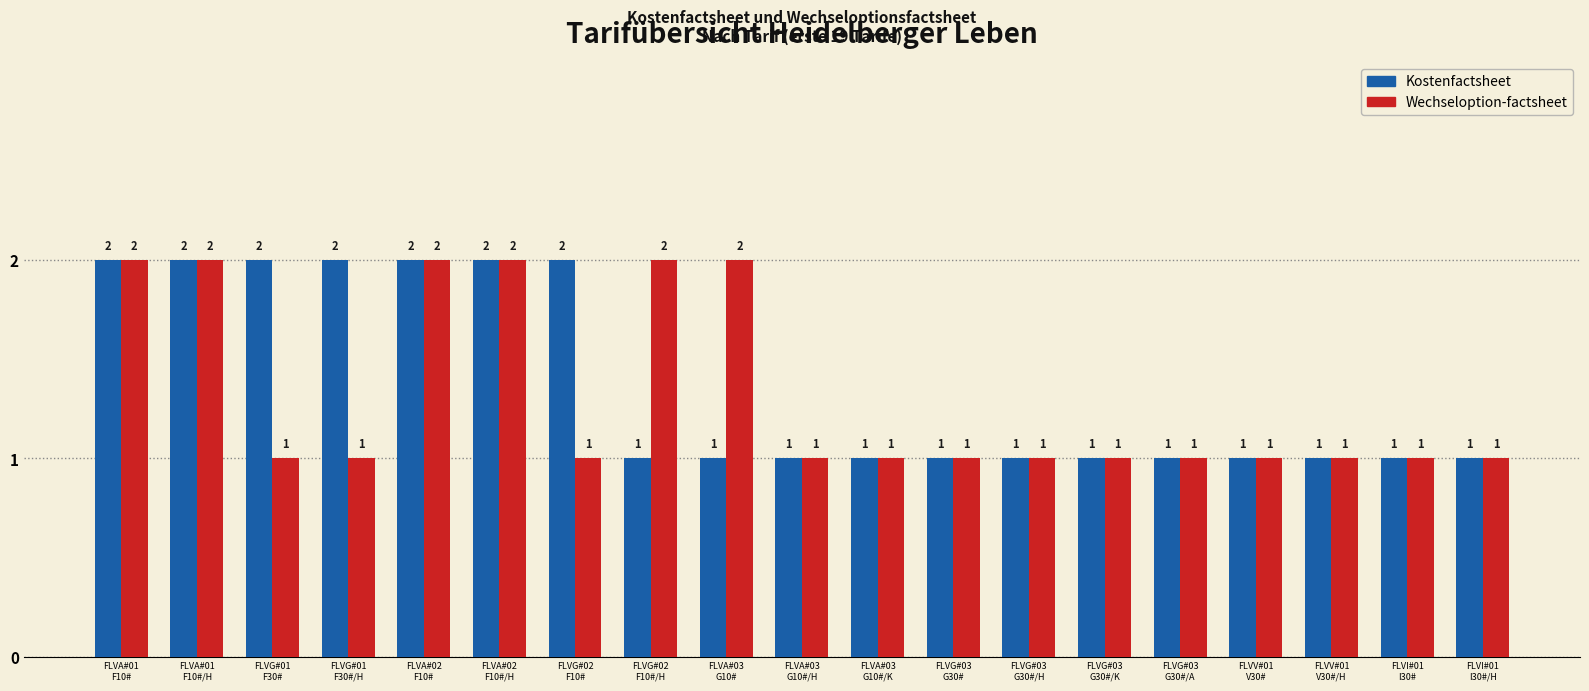

What is the sum of all Wechseloption-factsheet values?

25